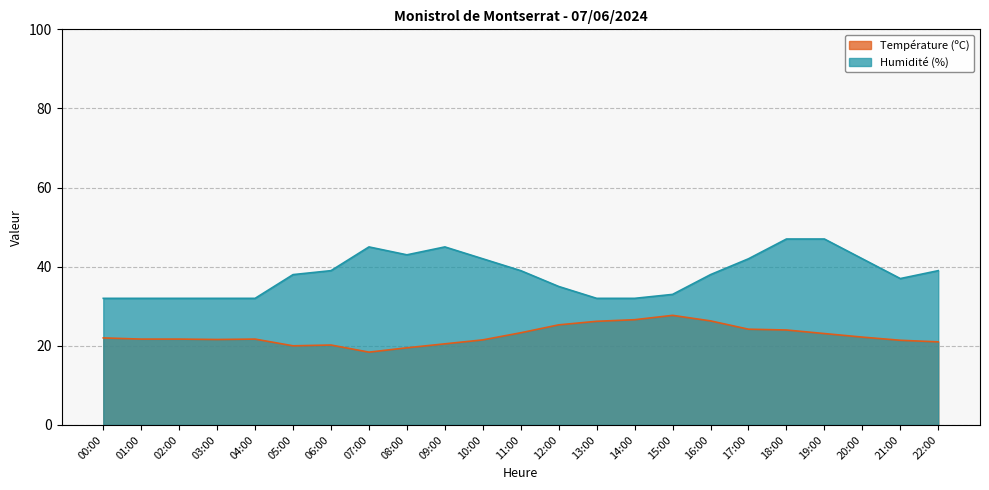

At which category does the chart reach its minimum across all series?

07:00